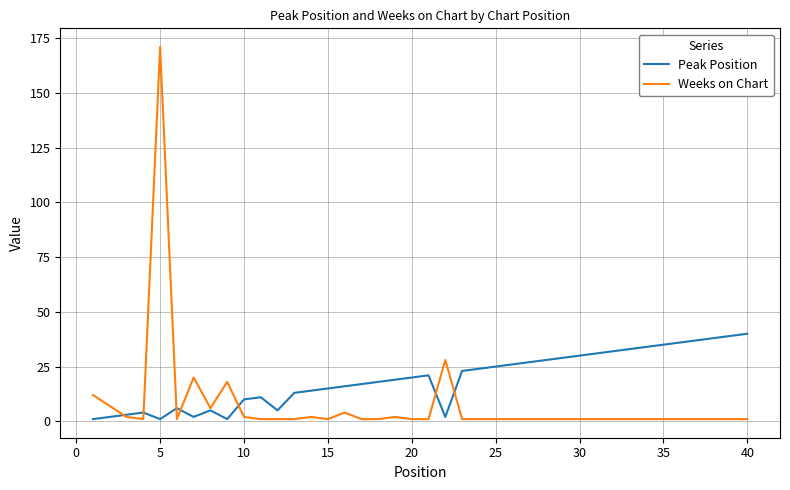

What is the highest value of the Peak Position series?

40